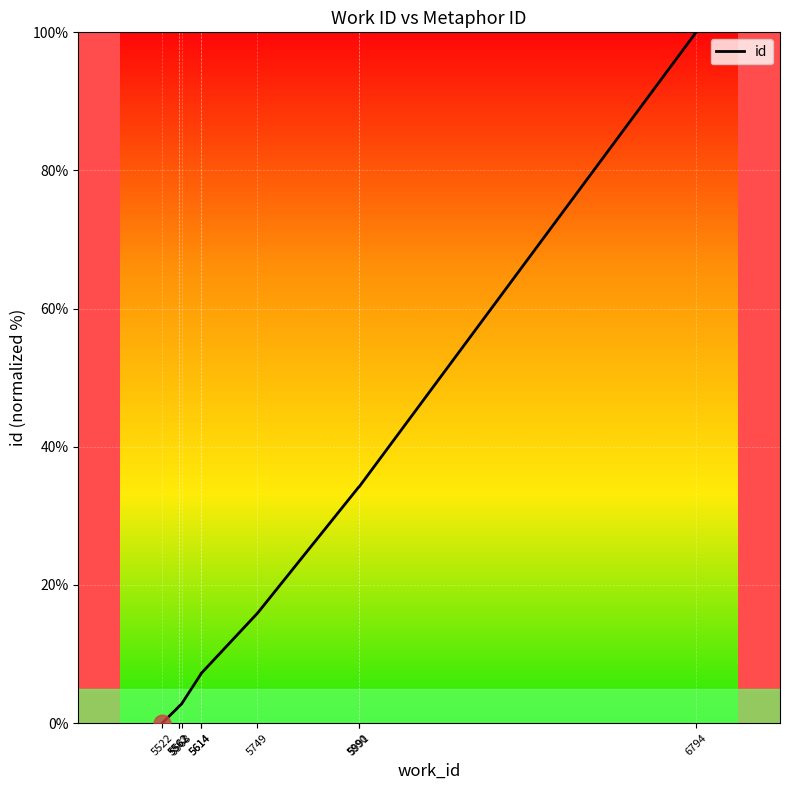

Which label corresponds to the largest value in the chart?

6794